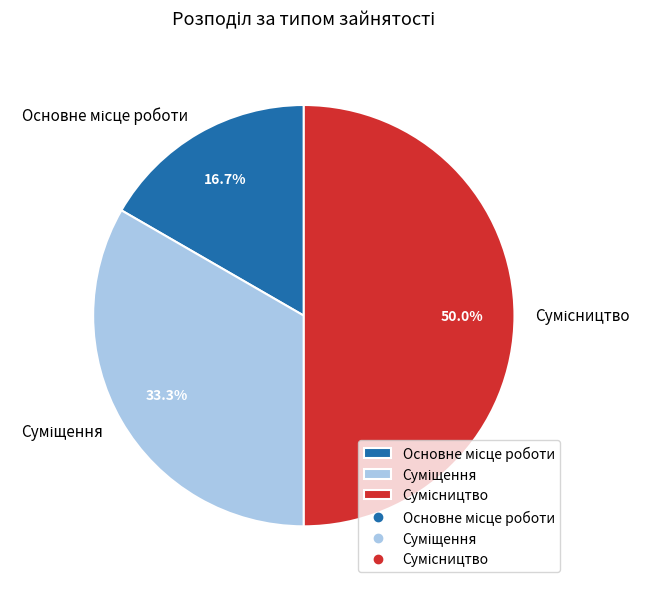

To the nearest percent, what is the combined percentage of Суміщення and Сумісництво?

83%